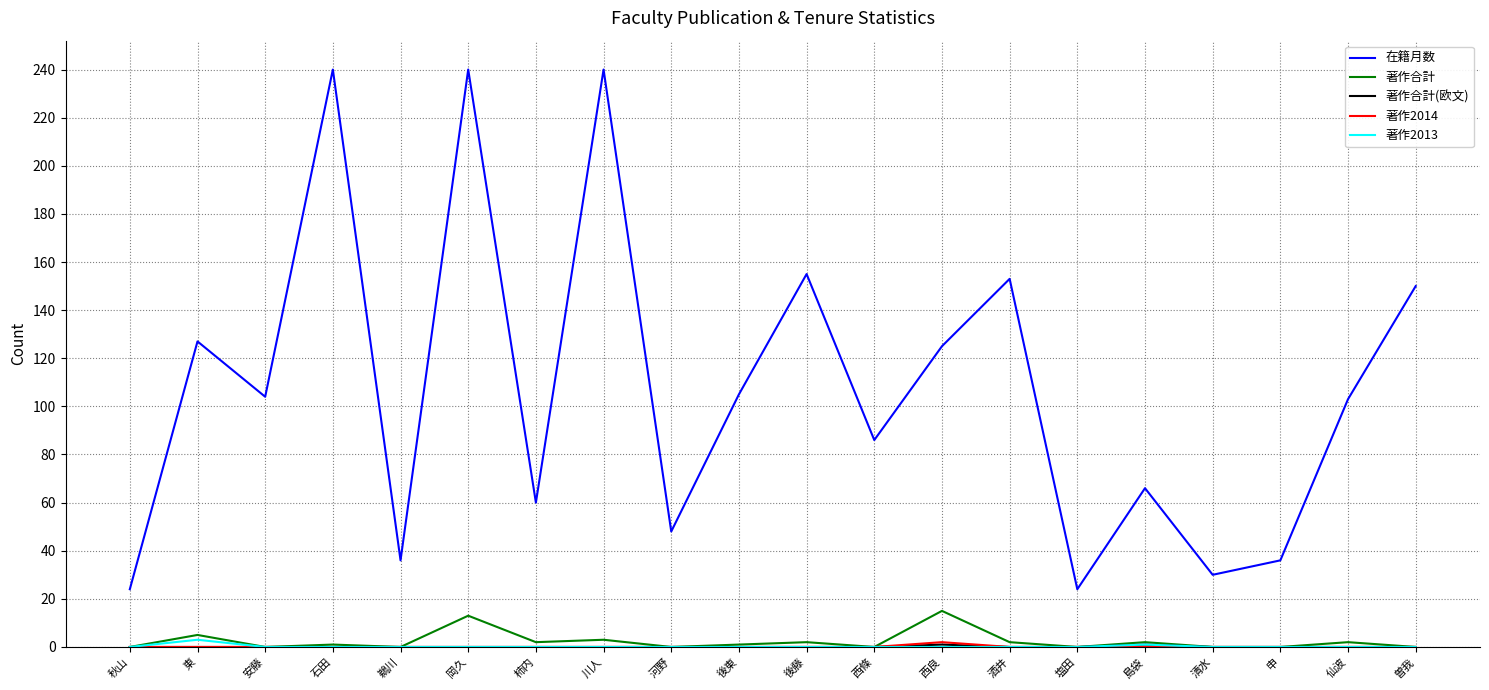

Is this an area chart (filled region under the line)?

No